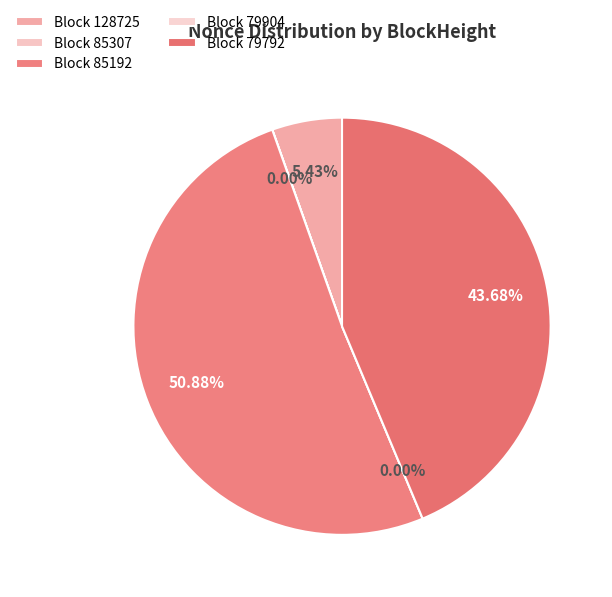

How many slices are in this pie chart?

5